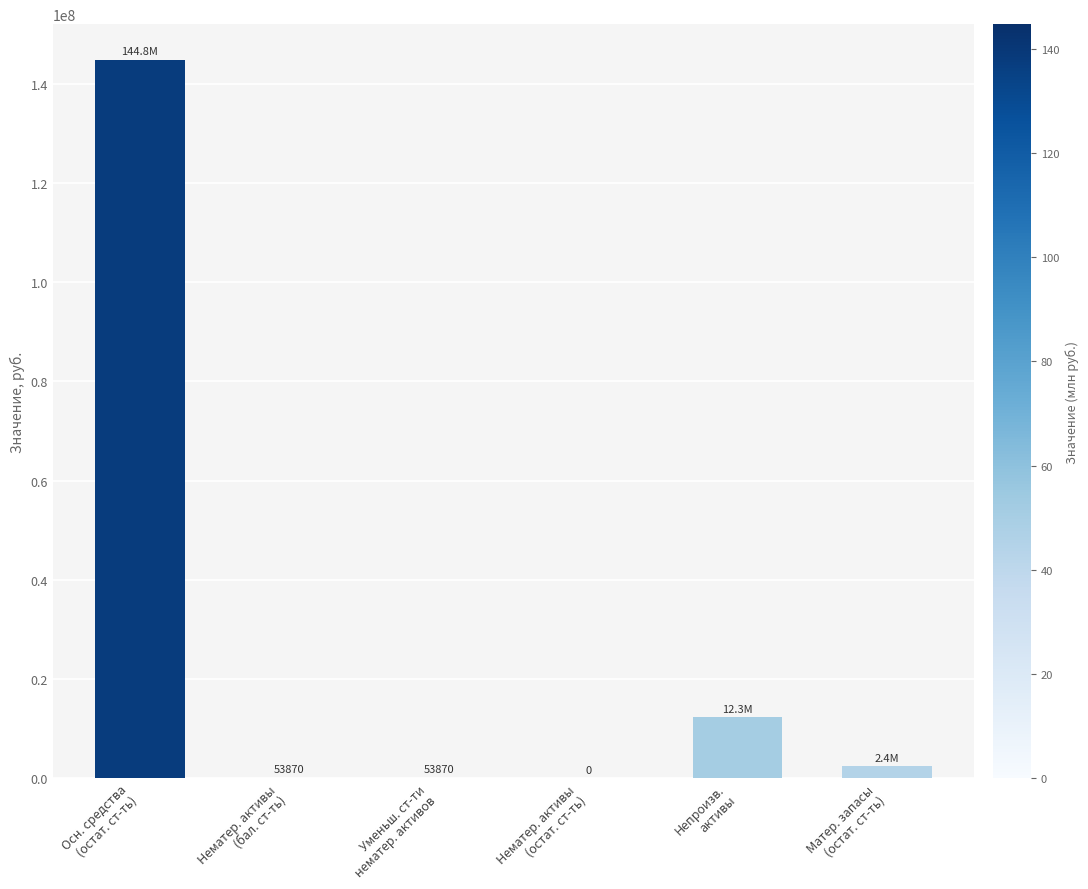

What is the average value?

26589152.0